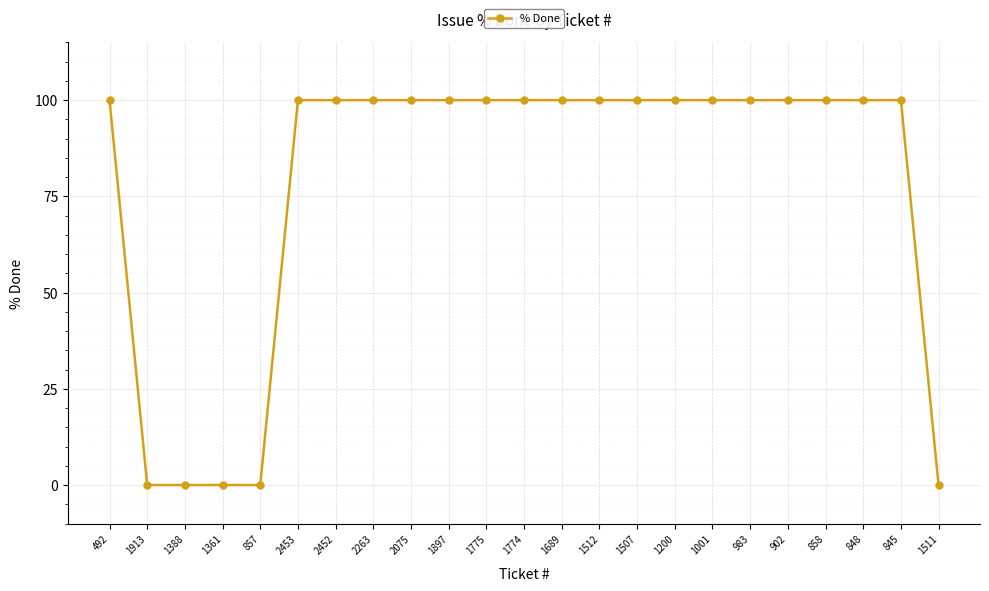

Between 857 and 858, which is larger?

858